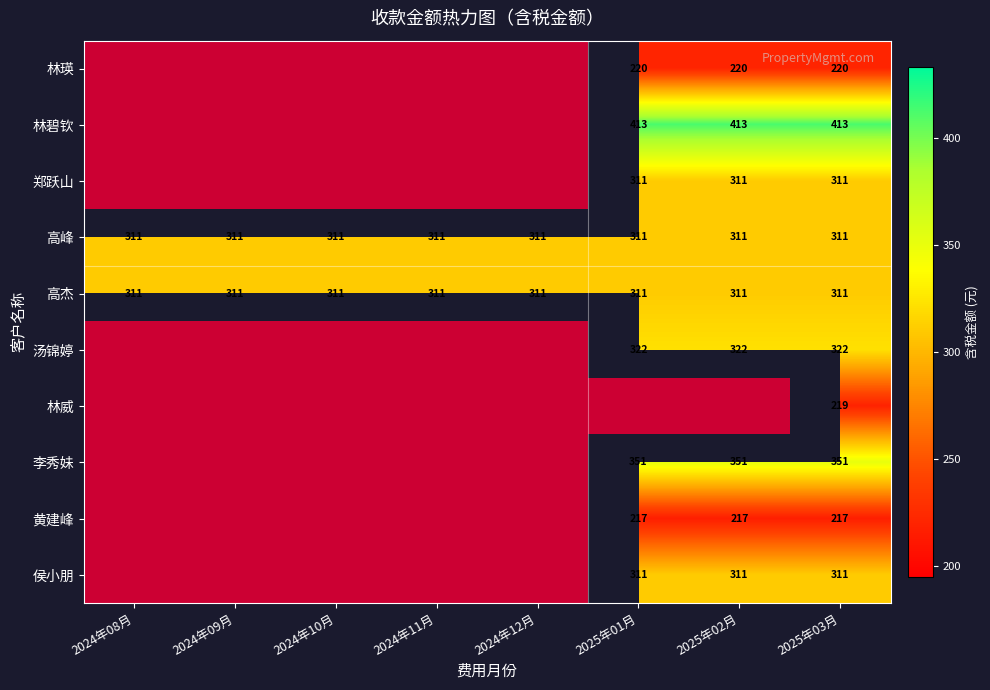

The 高峰 series shows 131.0 at 2024年08月. True or false?

False